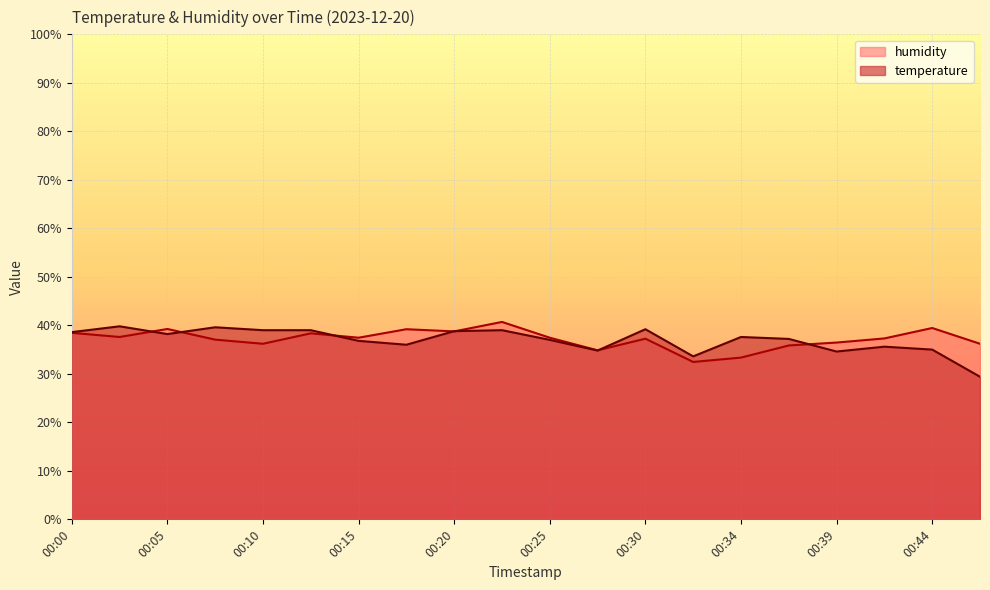

What is the value of the temperature point at the 1st from the left?

38.6